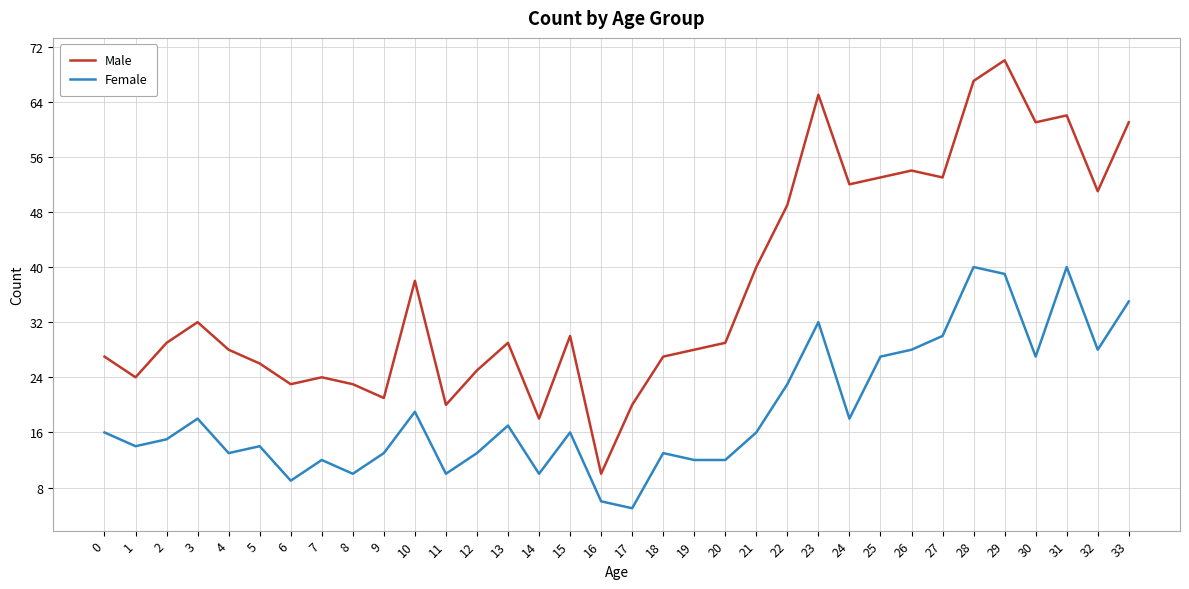

What is the difference between the maximum and minimum values in the Female series?

35